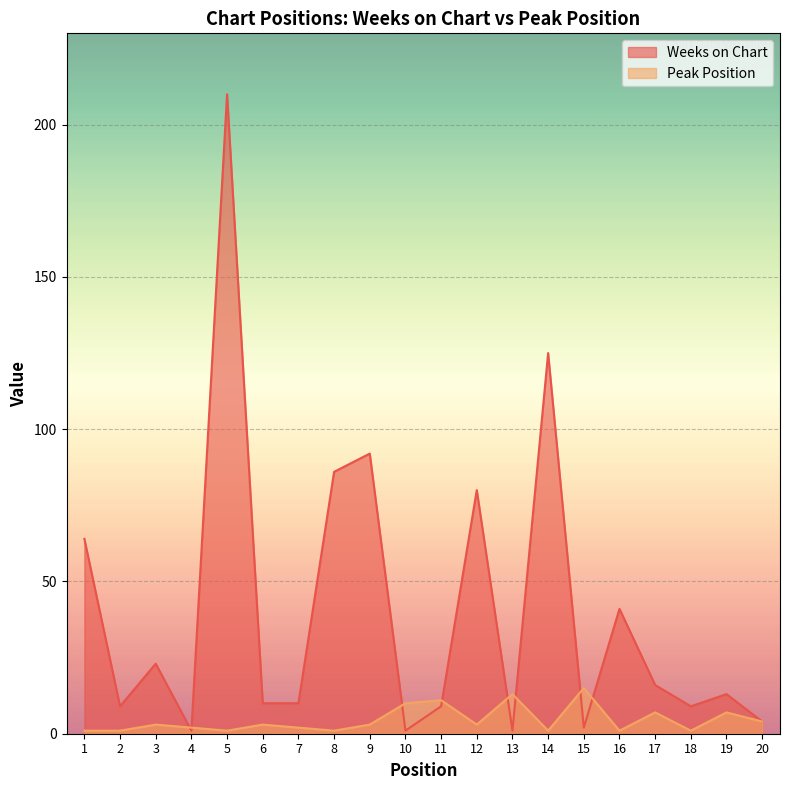

True or false: Weeks on Chart and Peak Position intersect in this chart.

True